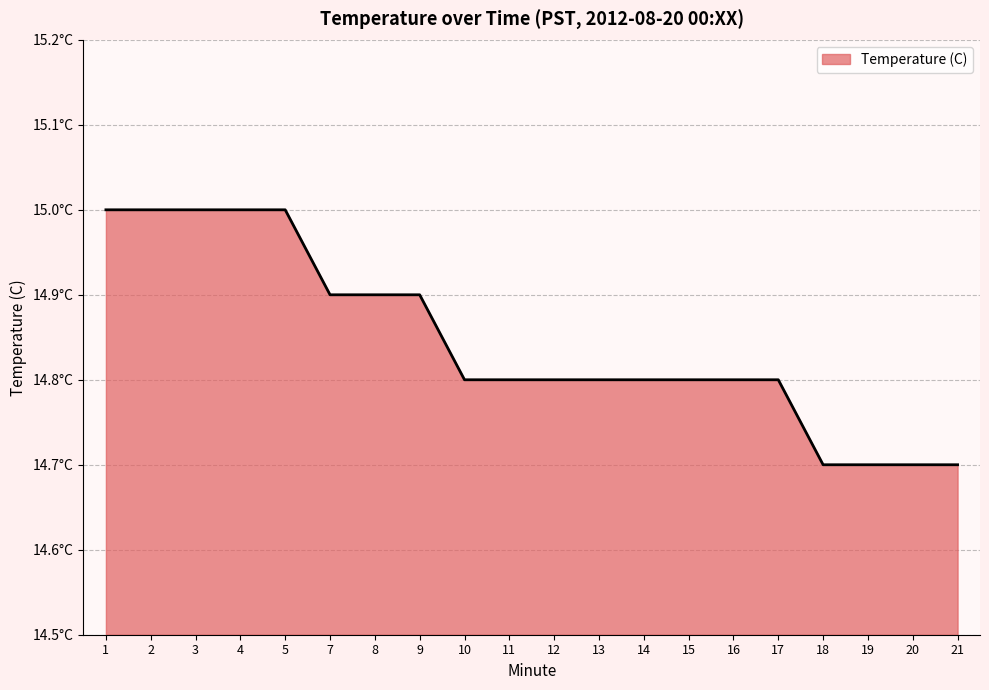

True or false: the data has more than 1 interior local peaks.

False